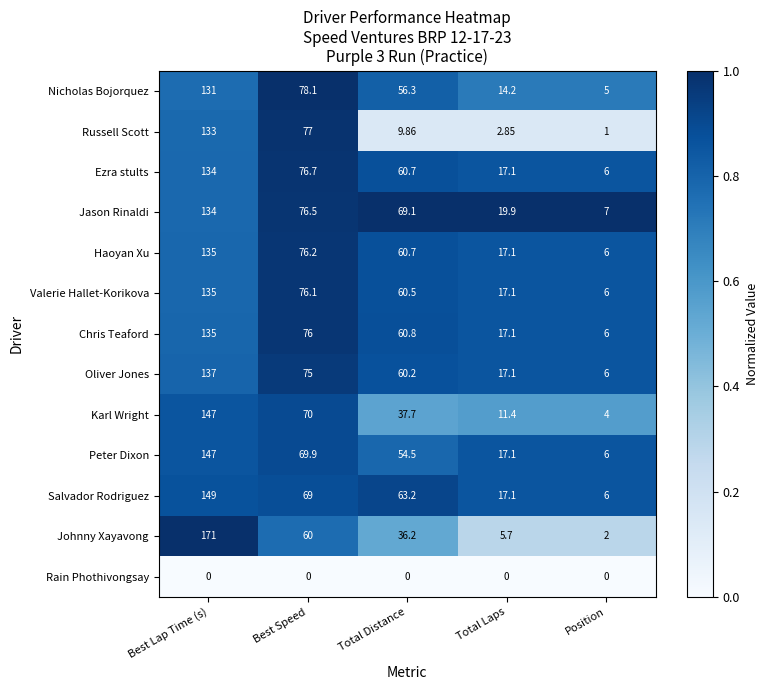

Where is Johnny Xayavong nearest to the value 86?

Best Speed